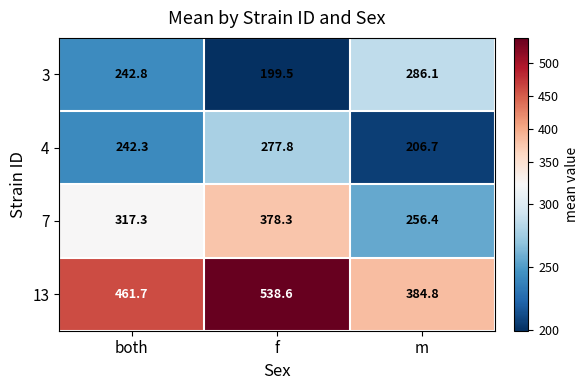

The value of 4 at f is 443.7. True or false?

False